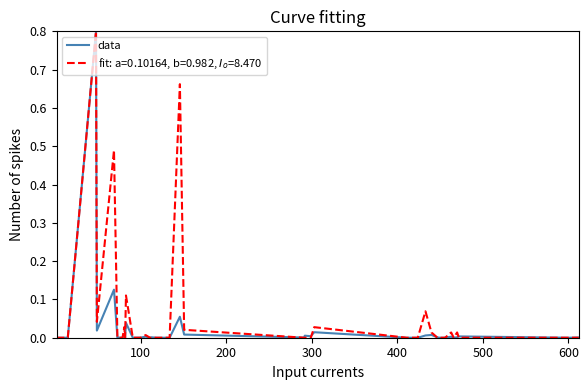

Does the chart have visible grid lines?

No